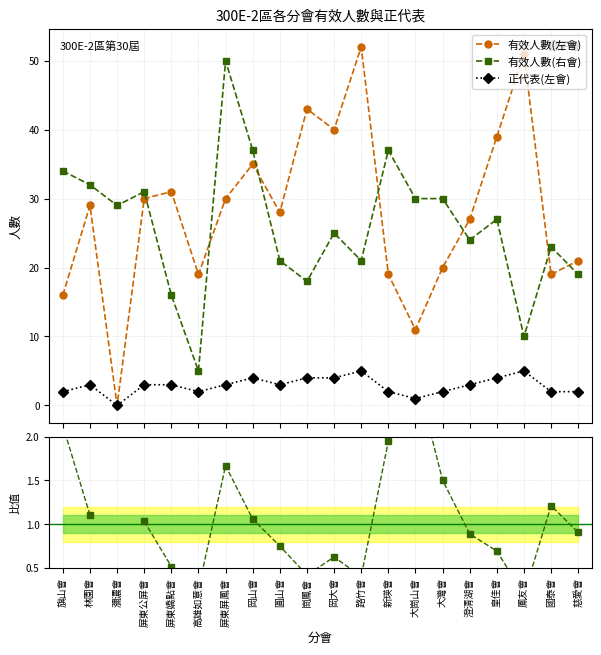

Does the chart display data point markers on the line(s)?

Yes